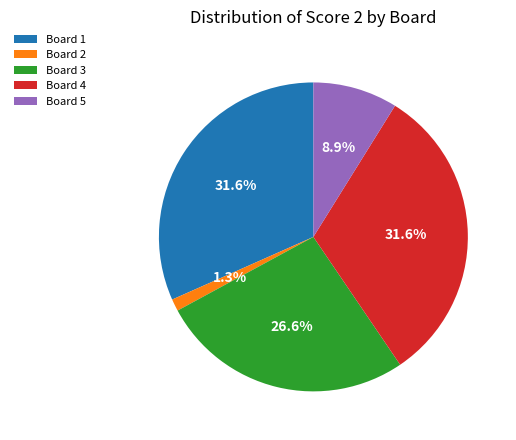

How many slices are in this pie chart?

5